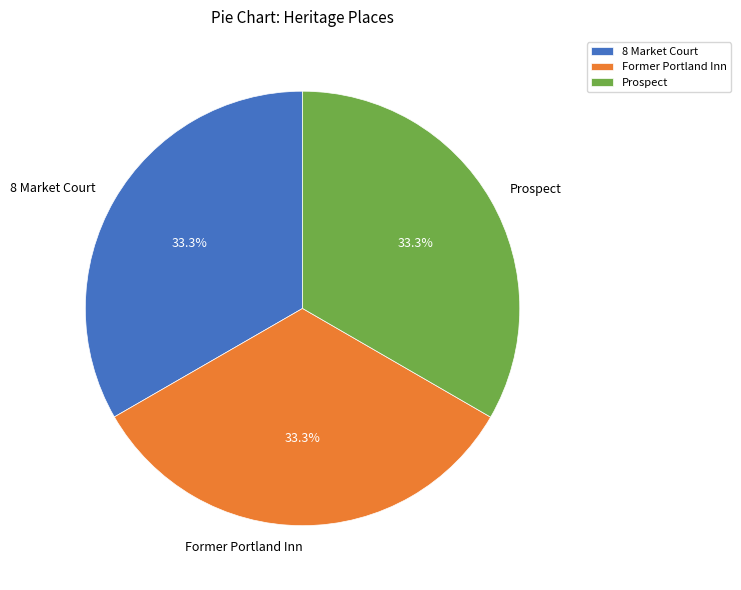

Is it true that 8 Market Court is 33% of the pie?

True